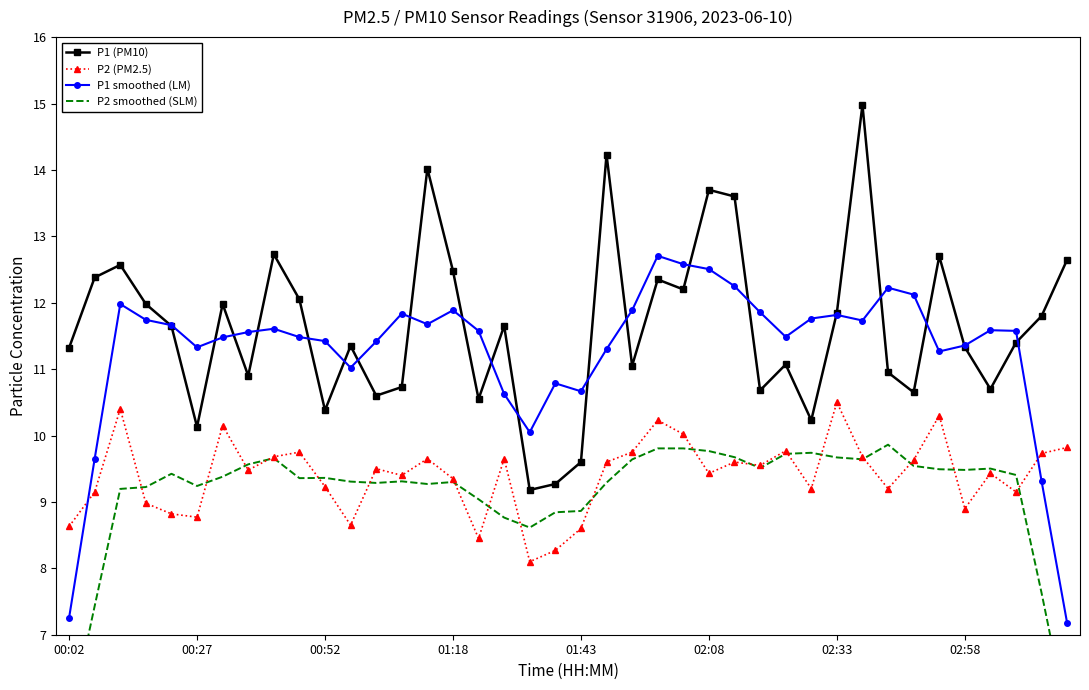

Which category has the highest value in the P2 (PM2.5) series?

02:33